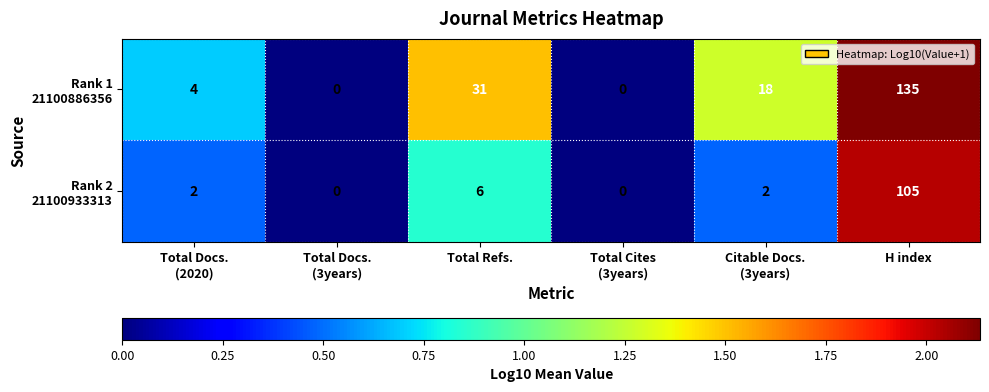

What is the total value across all series at Total Refs.?

37